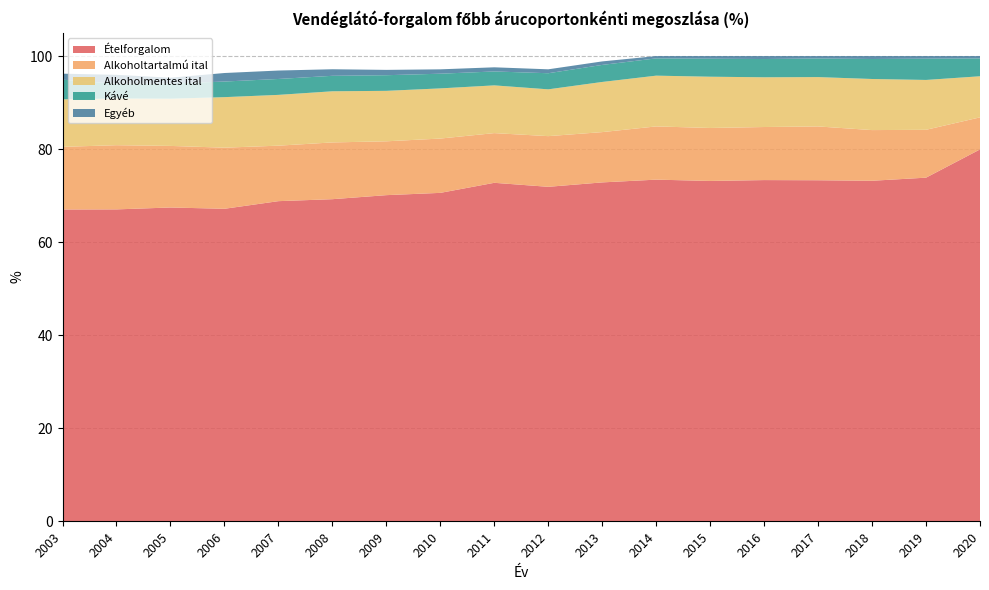

Reading left to right, transcribe all the data shown in this chart.

Ételforgalom: 2003=67.0	2004=67.1	2005=67.5	2006=67.2	2007=68.8	2008=69.2	2009=70.1	2010=70.6	2011=72.8	2012=71.9	2013=72.9	2014=73.4	2015=73.2	2016=73.4	2017=73.3	2018=73.2	2019=73.9	2020=79.9
Alkoholtartalmú ital: 2003=13.5	2004=13.8	2005=13.2	2006=13.1	2007=11.9	2008=12.2	2009=11.6	2010=11.7	2011=10.7	2012=10.9	2013=10.8	2014=11.4	2015=11.4	2016=11.4	2017=11.6	2018=10.9	2019=10.3	2020=6.9
Alkoholmentes ital: 2003=10.2	2004=10.0	2005=10.2	2006=10.9	2007=10.9	2008=11.0	2009=10.8	2010=10.8	2011=10.3	2012=10.1	2013=10.8	2014=10.9	2015=11.0	2016=10.7	2017=10.6	2018=11.0	2019=10.7	2020=8.8
Kávé: 2003=4.2	2004=3.2	2005=3.3	2006=3.4	2007=3.4	2008=3.3	2009=3.4	2010=3.2	2011=3.0	2012=3.5	2013=3.7	2014=3.7	2015=3.9	2016=3.9	2017=4.0	2018=4.3	2019=4.6	2020=3.8
Egyéb: 2003=1.3	2004=1.9	2005=1.3	2006=1.8	2007=1.8	2008=1.4	2009=1.1	2010=0.9	2011=0.9	2012=0.8	2013=0.8	2014=0.5	2015=0.6	2016=0.6	2017=0.5	2018=0.6	2019=0.6	2020=0.5